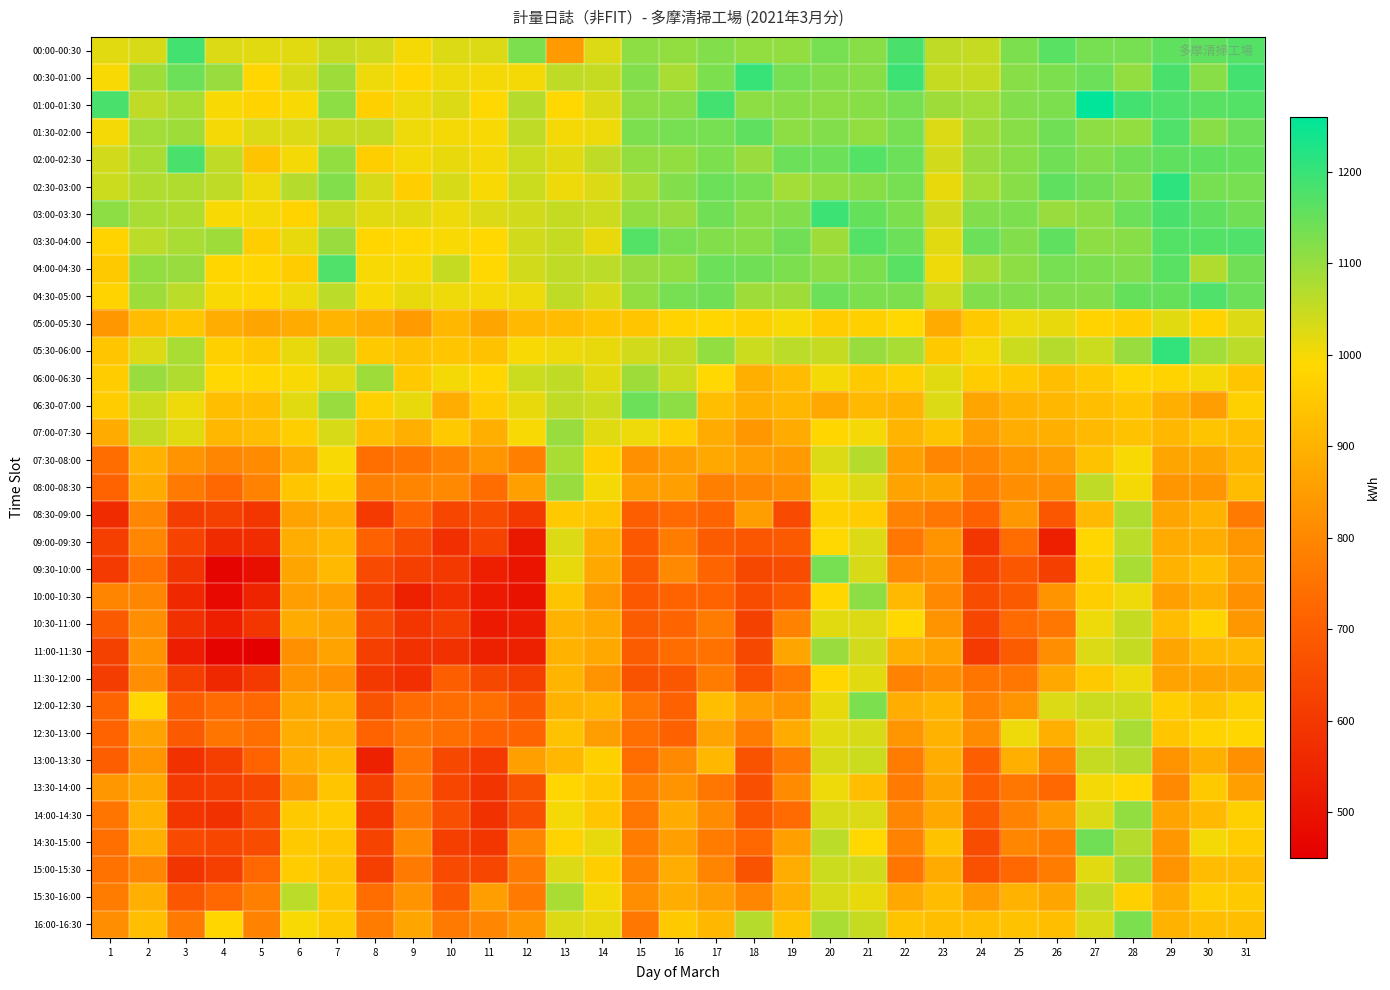

Reading left to right, transcribe all the data shown in this chart.

00:00-00:30: 1=1020	2=1032	3=1188	4=1026	5=1020	6=1020	7=1050	8=1038	9=1002	10=1026	11=1026	12=1128	13=846	14=1026	15=1110	16=1104	17=1122	18=1104	19=1104	20=1134	21=1116	22=1182	23=1056	24=1050	25=1128	26=1164	27=1134	28=1134	29=1158	30=1158	31=1170
00:30-01:00: 1=996	2=1092	3=1146	4=1098	5=984	6=1032	7=1092	8=1008	9=984	10=1008	11=1002	12=1002	13=1056	14=1050	15=1122	16=1080	17=1128	18=1200	19=1134	20=1122	21=1116	22=1194	23=1050	24=1050	25=1116	26=1128	27=1146	28=1104	29=1182	30=1116	31=1188
01:00-01:30: 1=1182	2=1056	3=1080	4=996	5=978	6=996	7=1110	8=972	9=1008	10=1026	11=990	12=1068	13=990	14=1026	15=1110	16=1116	17=1188	18=1110	19=1116	20=1110	21=1116	22=1134	23=1092	24=1086	25=1122	26=1128	27=1260	28=1188	29=1176	30=1164	31=1170
01:30-02:00: 1=1002	2=1086	3=1092	4=1002	5=1026	6=1026	7=1050	8=1050	9=1008	10=1002	11=996	12=1056	13=1002	14=1008	15=1128	16=1134	17=1134	18=1158	19=1110	20=1122	21=1104	22=1134	23=1026	24=1092	25=1116	26=1140	27=1110	28=1104	29=1176	30=1116	31=1146
02:00-02:30: 1=1038	2=1080	3=1182	4=1056	5=942	6=1002	7=1104	8=966	9=1002	10=1014	11=1002	12=1044	13=1020	14=1056	15=1104	16=1104	17=1128	18=1098	19=1146	20=1146	21=1170	22=1146	23=1038	24=1098	25=1116	26=1140	27=1122	28=1140	29=1158	30=1158	31=1152
02:30-03:00: 1=1044	2=1074	3=1074	4=1056	5=1008	6=1068	7=1122	8=1032	9=966	10=1032	11=996	12=1044	13=1008	14=1026	15=1080	16=1122	17=1146	18=1134	19=1086	20=1104	21=1116	22=1134	23=1014	24=1086	25=1116	26=1158	27=1140	28=1122	29=1212	30=1134	31=1134
03:00-03:30: 1=1110	2=1080	3=1074	4=996	5=1002	6=978	7=1050	8=1020	9=1020	10=1008	11=1026	12=1038	13=1050	14=1044	15=1104	16=1098	17=1140	18=1116	19=1122	20=1194	21=1152	22=1128	23=1038	24=1122	25=1128	26=1098	27=1110	28=1146	29=1182	30=1158	31=1140
03:30-04:00: 1=978	2=1062	3=1080	4=1092	5=966	6=1014	7=1098	8=984	9=990	10=996	11=990	12=1038	13=1050	14=1014	15=1170	16=1134	17=1122	18=1116	19=1140	20=1092	21=1170	22=1146	23=1020	24=1146	25=1122	26=1158	27=1110	28=1116	29=1170	30=1170	31=1176
04:00-04:30: 1=954	2=1104	3=1098	4=984	5=984	6=960	7=1176	8=996	9=996	10=1050	11=990	12=1038	13=1056	14=1062	15=1098	16=1104	17=1146	18=1140	19=1128	20=1110	21=1128	22=1164	23=1008	24=1080	25=1110	26=1134	27=1128	28=1122	29=1164	30=1074	31=1140
04:30-05:00: 1=978	2=1092	3=1062	4=996	5=984	6=1008	7=1062	8=996	9=1014	10=1008	11=1002	12=1008	13=1056	14=1032	15=1104	16=1134	17=1140	18=1092	19=1092	20=1146	21=1128	22=1128	23=1044	24=1122	25=1122	26=1122	27=1122	28=1152	29=1152	30=1176	31=1146
05:00-05:30: 1=840	2=924	3=948	4=888	5=870	6=882	7=906	8=882	9=846	10=912	11=870	12=918	13=924	14=942	15=948	16=978	17=984	18=972	19=996	20=960	21=972	22=990	23=882	24=954	25=1008	26=1014	27=978	28=966	29=1020	30=978	31=1026
05:30-06:00: 1=948	2=1026	3=1080	4=972	5=954	6=1014	7=1056	8=954	9=936	10=948	11=936	12=996	13=1008	14=1014	15=1038	16=1050	17=1104	18=1044	19=1062	20=1050	21=1098	22=1080	23=954	24=1002	25=1044	26=1068	27=1044	28=1098	29=1206	30=1086	31=1062
06:00-06:30: 1=960	2=1098	3=1074	4=990	5=984	6=996	7=1020	8=1092	9=954	10=1002	11=984	12=1044	13=1056	14=1020	15=1092	16=1044	17=990	18=894	19=924	20=1002	21=954	22=972	23=1020	24=960	25=954	26=930	27=954	28=984	29=978	30=1002	31=948
06:30-07:00: 1=960	2=1044	3=1008	4=930	5=930	6=1020	7=1098	8=972	9=1014	10=888	11=960	12=1014	13=1056	14=1044	15=1146	16=1110	17=930	18=894	19=912	20=876	21=918	22=906	23=1026	24=870	25=900	26=912	27=930	28=948	29=894	30=852	31=972
07:00-07:30: 1=882	2=1050	3=1020	4=912	5=924	6=966	7=1032	8=930	9=894	10=954	11=894	12=996	13=1098	14=1020	15=1008	16=966	17=882	18=840	19=882	20=984	21=1002	22=906	23=942	24=852	25=888	26=894	27=918	28=936	29=912	30=942	31=930
07:30-08:00: 1=738	2=900	3=828	4=798	5=810	6=888	7=996	8=744	9=756	10=786	11=834	12=780	13=1080	14=972	15=822	16=852	17=876	18=852	19=846	20=1026	21=1068	22=858	23=798	24=798	25=834	26=852	27=936	28=996	29=870	30=870	31=912
08:00-08:30: 1=714	2=882	3=768	4=726	5=786	6=948	7=972	8=780	9=792	10=804	11=738	12=858	13=1098	14=1002	15=852	16=858	17=780	18=798	19=816	20=1002	21=1026	22=864	23=870	24=780	25=816	26=816	27=1056	28=1002	29=834	30=834	31=924
08:30-09:00: 1=564	2=798	3=612	4=624	5=594	6=864	7=882	8=606	9=720	10=636	11=654	12=600	13=954	14=942	15=702	16=732	17=720	18=852	19=648	20=972	21=960	22=786	23=762	24=708	25=840	26=678	27=918	28=1074	29=870	30=900	31=768
09:00-09:30: 1=618	2=798	3=630	4=564	5=570	6=888	7=912	8=708	9=654	10=576	11=630	12=516	13=1026	14=894	15=684	16=774	17=696	18=678	19=690	20=990	21=1026	22=762	23=828	24=594	25=738	26=534	27=984	28=1062	29=882	30=888	31=834
09:30-10:00: 1=606	2=750	3=588	4=462	5=492	6=870	7=918	8=648	9=618	10=600	11=534	12=504	13=1014	14=876	15=690	16=804	17=720	18=642	19=654	20=1134	21=1032	22=804	23=816	24=630	25=678	26=618	27=972	28=1080	29=900	30=930	31=852
10:00-10:30: 1=792	2=798	3=558	4=480	5=546	6=852	7=858	8=618	9=540	10=576	11=522	12=498	13=942	14=840	15=684	16=714	17=714	18=654	19=690	20=984	21=1110	22=918	23=804	24=654	25=690	26=828	27=966	28=1008	29=858	30=894	31=822
10:30-11:00: 1=690	2=816	3=582	4=534	5=594	6=882	7=870	8=654	9=594	10=618	11=522	12=528	13=900	14=876	15=696	16=720	17=774	18=624	19=786	20=1020	21=1026	22=990	23=828	24=636	25=732	26=762	27=1008	28=1050	29=924	30=978	31=840
11:00-11:30: 1=624	2=828	3=528	4=462	5=450	6=822	7=864	8=618	9=582	10=582	11=540	12=540	13=900	14=876	15=696	16=738	17=750	18=642	19=870	20=1098	21=1038	22=894	23=864	24=606	25=696	26=816	27=1026	28=1050	29=870	30=918	31=918
11:30-12:00: 1=612	2=816	3=618	4=558	5=606	6=828	7=822	8=600	9=576	10=702	11=642	12=618	13=906	14=828	15=672	16=678	17=774	18=666	19=762	20=984	21=1020	22=786	23=816	24=756	25=762	26=876	27=954	28=1008	29=864	30=864	31=870
12:00-12:30: 1=720	2=984	3=702	4=732	5=726	6=876	7=888	8=672	9=732	10=738	11=744	12=690	13=900	14=912	15=762	16=708	17=930	18=852	19=828	20=1014	21=1128	22=888	23=906	24=786	25=828	26=1026	27=1044	28=1044	29=966	30=936	31=972
12:30-13:00: 1=714	2=864	3=690	4=756	5=744	6=888	7=888	8=714	9=762	10=744	11=714	12=720	13=936	14=852	15=744	16=708	17=864	18=774	19=882	20=1020	21=1032	22=834	23=900	24=810	25=1008	26=894	27=1020	28=1080	29=948	30=978	31=984
13:00-13:30: 1=702	2=834	3=582	4=618	5=714	6=888	7=918	8=540	9=762	10=642	11=606	12=858	13=912	14=972	15=738	16=804	17=912	18=672	19=768	20=1032	21=1044	22=774	23=888	24=702	25=894	26=792	27=1050	28=1068	29=828	30=894	31=822
13:30-14:00: 1=840	2=876	3=606	4=618	5=636	6=846	7=948	8=618	9=768	10=636	11=588	12=672	13=984	14=954	15=780	16=828	17=762	18=660	19=810	20=1008	21=930	22=768	23=870	24=702	25=762	26=726	27=1002	28=990	29=804	30=954	31=858
14:00-14:30: 1=756	2=900	3=594	4=582	5=654	6=954	7=960	8=594	9=768	10=660	11=582	12=660	13=1002	14=948	15=762	16=882	17=810	18=678	19=732	20=1032	21=1026	22=798	23=876	24=690	25=786	26=846	27=1026	28=1104	29=864	30=918	31=972
14:30-15:00: 1=744	2=894	3=648	4=636	5=654	6=954	7=948	8=630	9=810	10=618	11=594	12=798	13=978	14=1014	15=774	16=858	17=774	18=726	19=858	20=1062	21=990	22=786	23=936	24=654	25=798	26=774	27=1140	28=1068	29=840	30=1002	31=960
15:00-15:30: 1=750	2=798	3=588	4=618	5=726	6=960	7=936	8=618	9=768	10=648	11=636	12=768	13=1026	14=966	15=786	16=888	17=792	18=672	19=888	20=1044	21=1038	22=756	23=882	24=666	25=726	26=774	27=1020	28=1092	29=828	30=924	31=924
15:30-16:00: 1=774	2=894	3=678	4=726	5=780	6=1062	7=948	8=738	9=828	10=690	11=852	12=768	13=1080	14=1002	15=816	16=888	17=852	18=798	19=888	20=1032	21=1014	22=876	23=924	24=846	25=900	26=870	27=1056	28=972	29=882	30=966	31=954
16:00-16:30: 1=816	2=930	3=768	4=984	5=786	6=996	7=954	8=774	9=870	10=768	11=798	12=834	13=1026	14=1014	15=762	16=954	17=912	18=1068	19=942	20=1080	21=1050	22=942	23=930	24=930	25=936	26=930	27=1032	28=1128	29=900	30=930	31=930